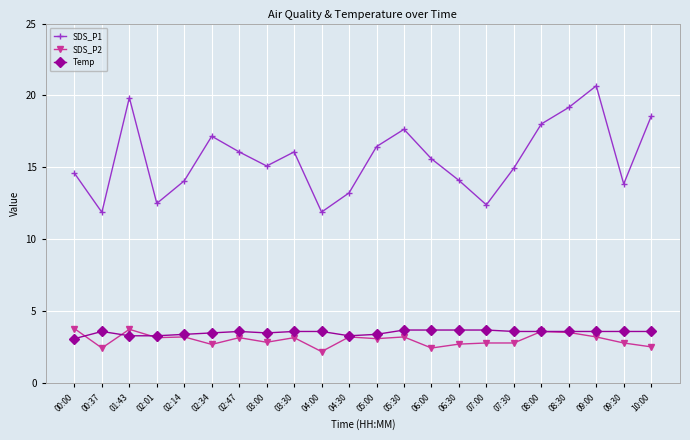

What is the value of the Temp point at the 3rd from the left?

3.3